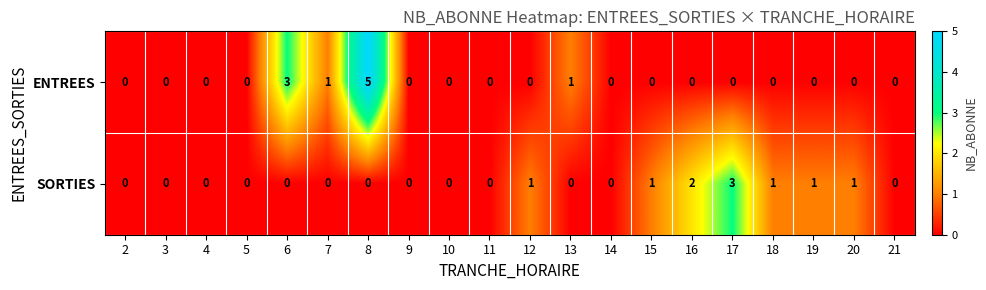

Which label corresponds to the largest value in the chart?

8